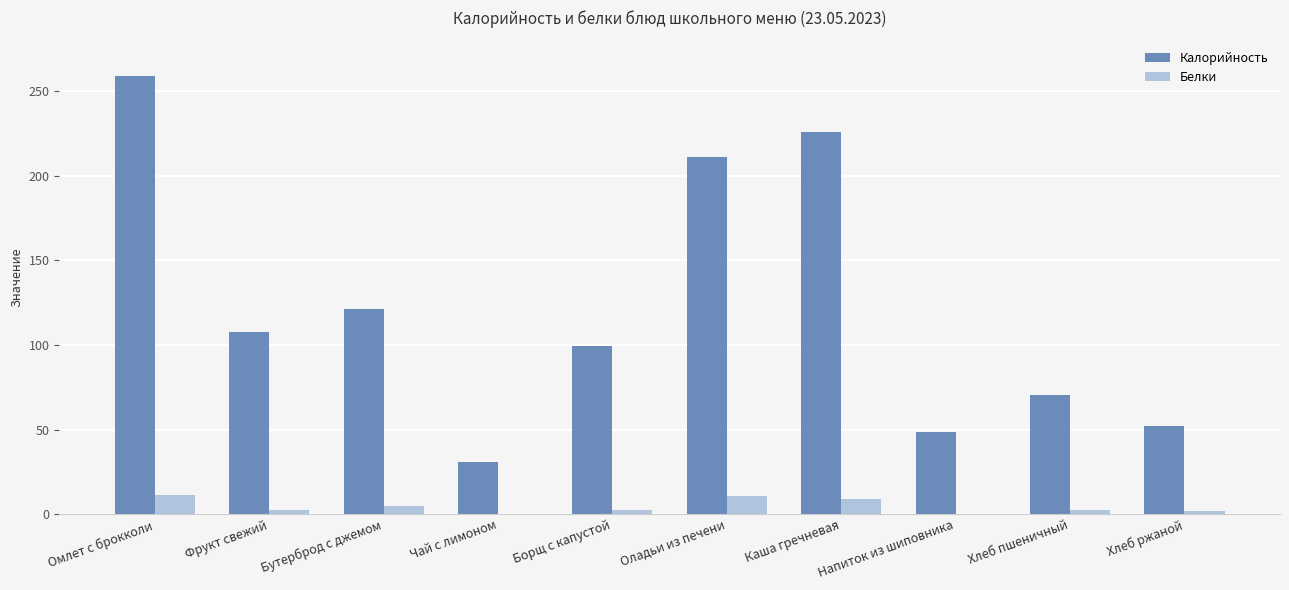

True or false: Калорийность has a value of 52.2 at Хлеб ржаной.

True